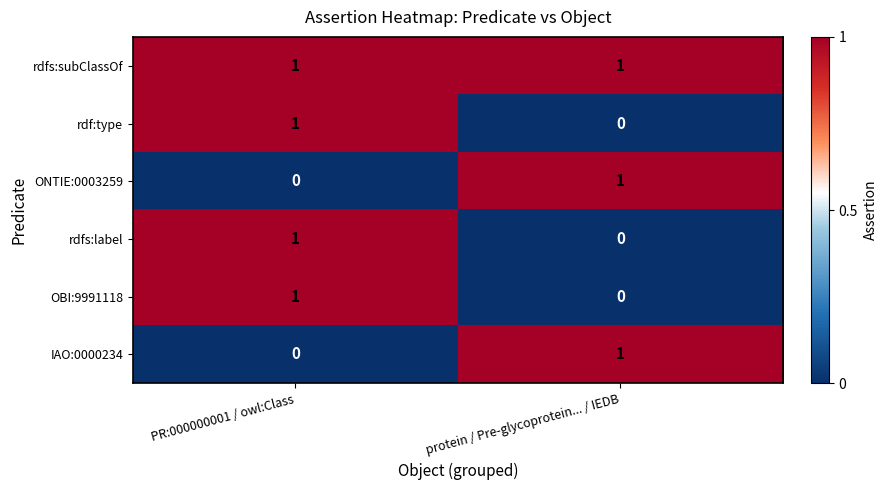

Which category has the highest value in the rdfs:label series?

PR:000000001 / owl:Class